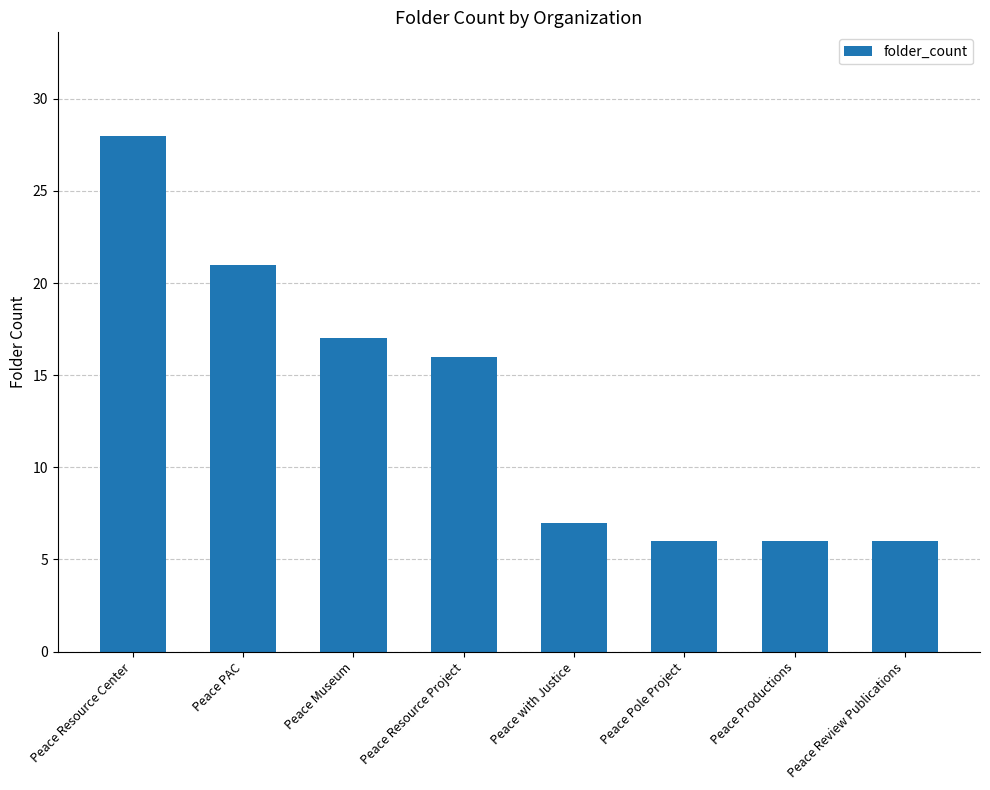

What is the difference between the values at Peace Resource Project and Peace Productions?

10